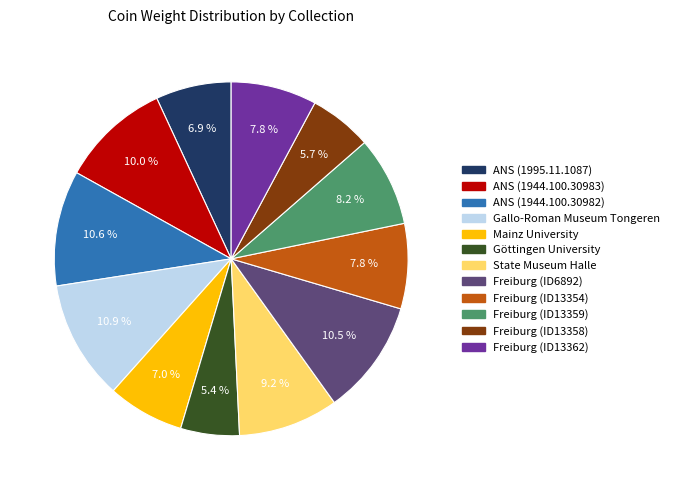

What is the ratio of the value at ANS (1944.100.30982) to the value at Freiburg (ID6892)?

1.0